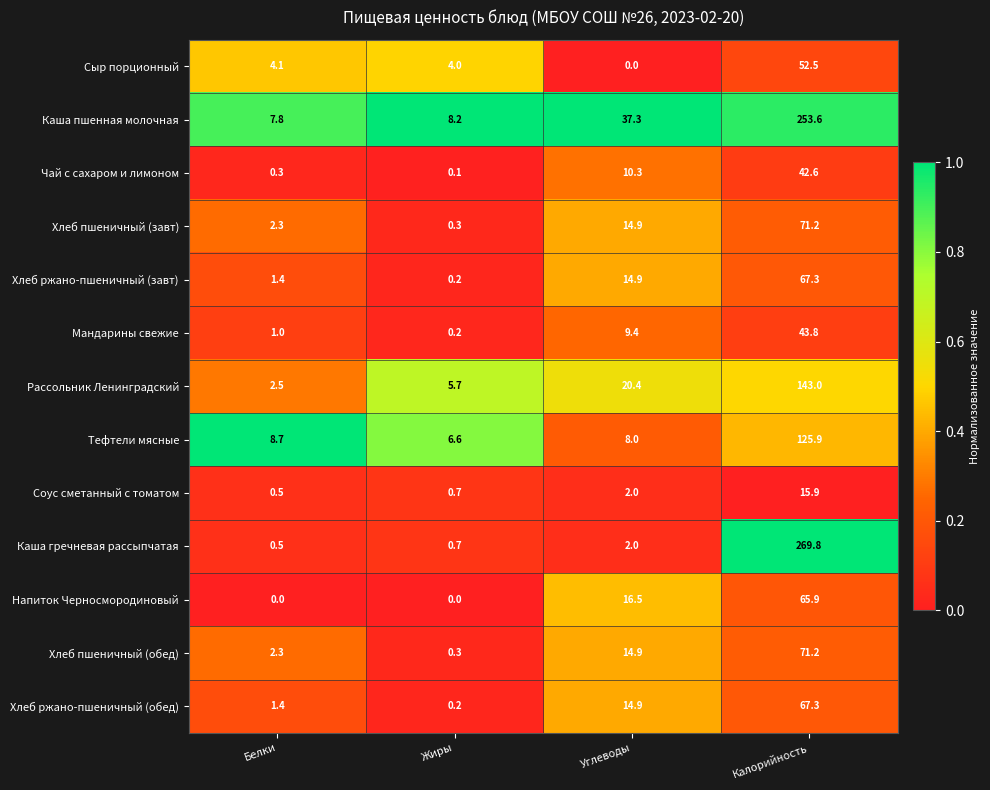

List the labels in order of Хлеб ржано-пшеничный (обед) value, largest first.

Калорийность, Углеводы, Белки, Жиры